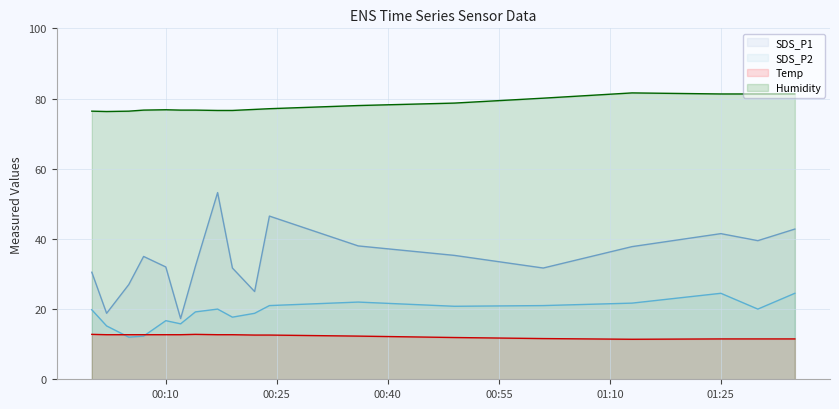

In Humidity, how many points are lower than both neighbors (excluding endpoints)?

1